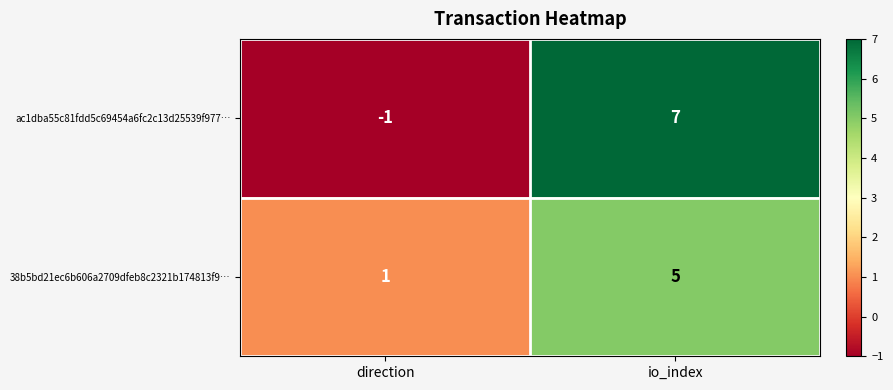

What is the total value across all series at io_index?

12